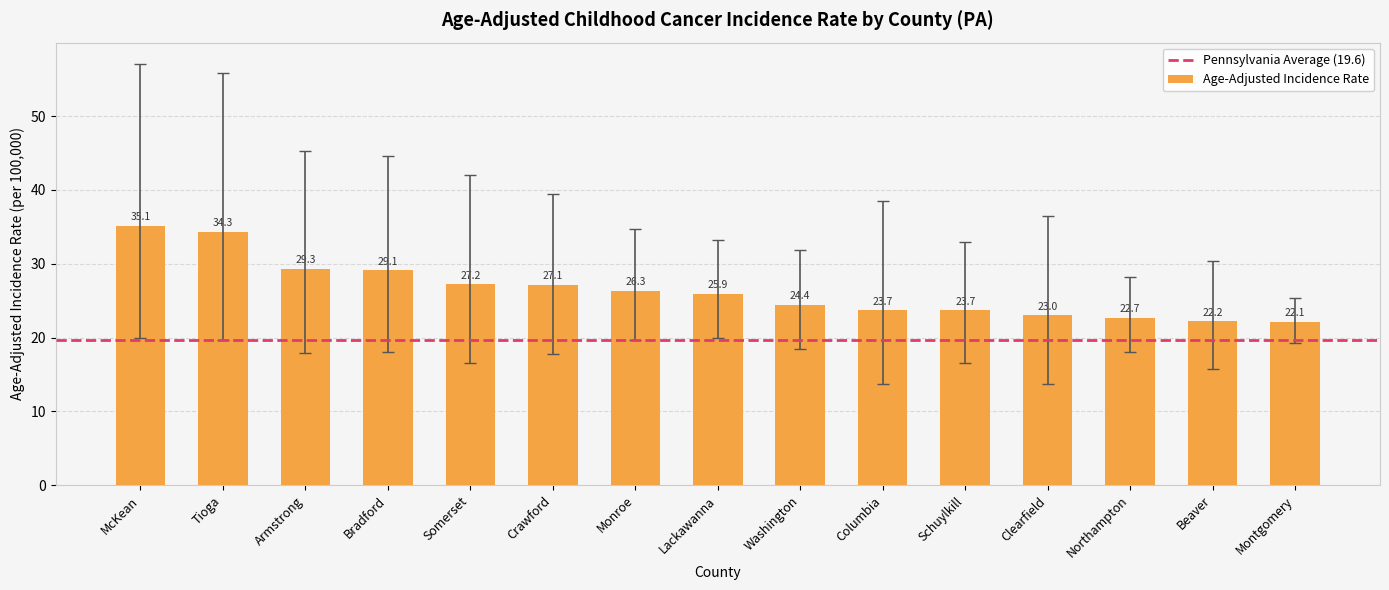

What is the label of the 7th bar from the right?

Washington